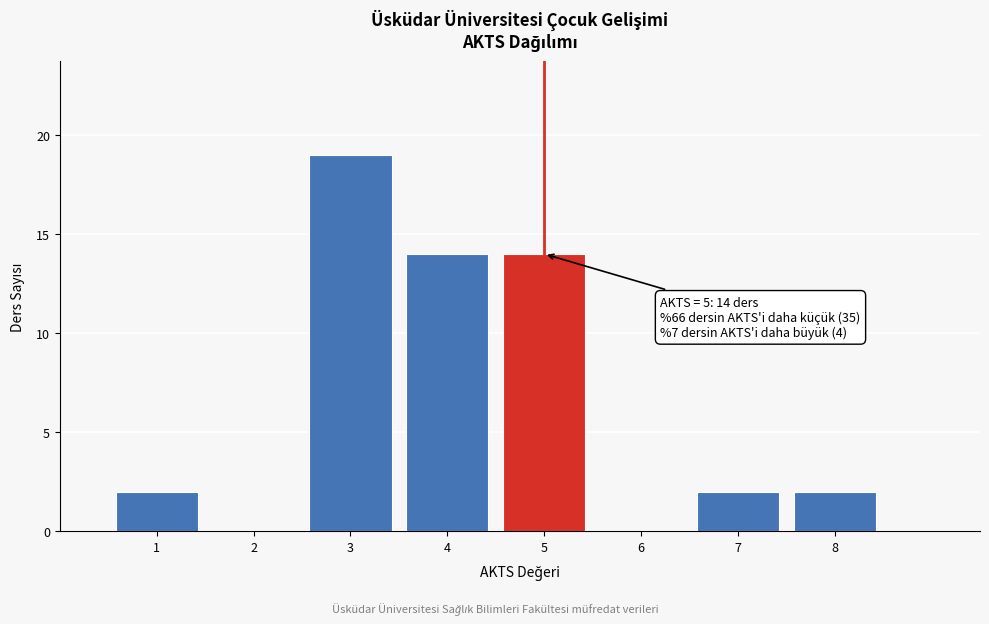

Which range on the x-axis has the tallest bar?

2.5 to 3.5